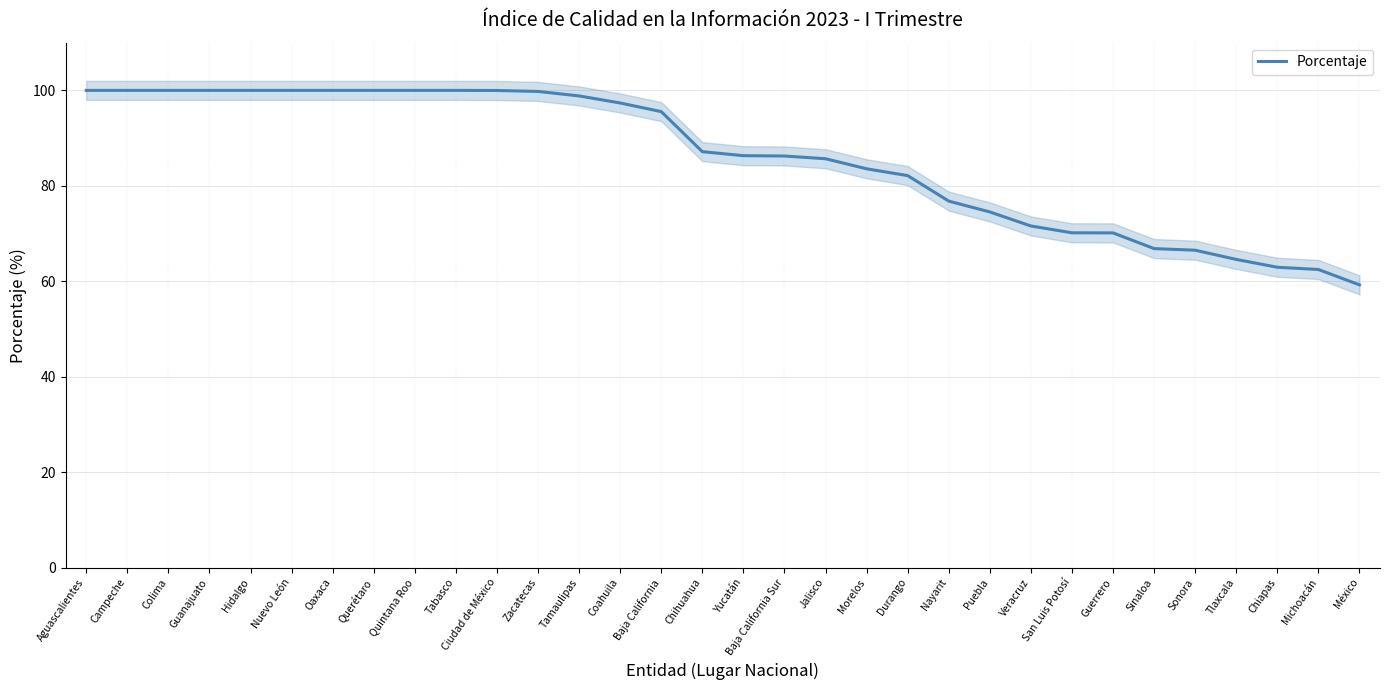

True or false: the data shows 66.5 at Sonora.

True